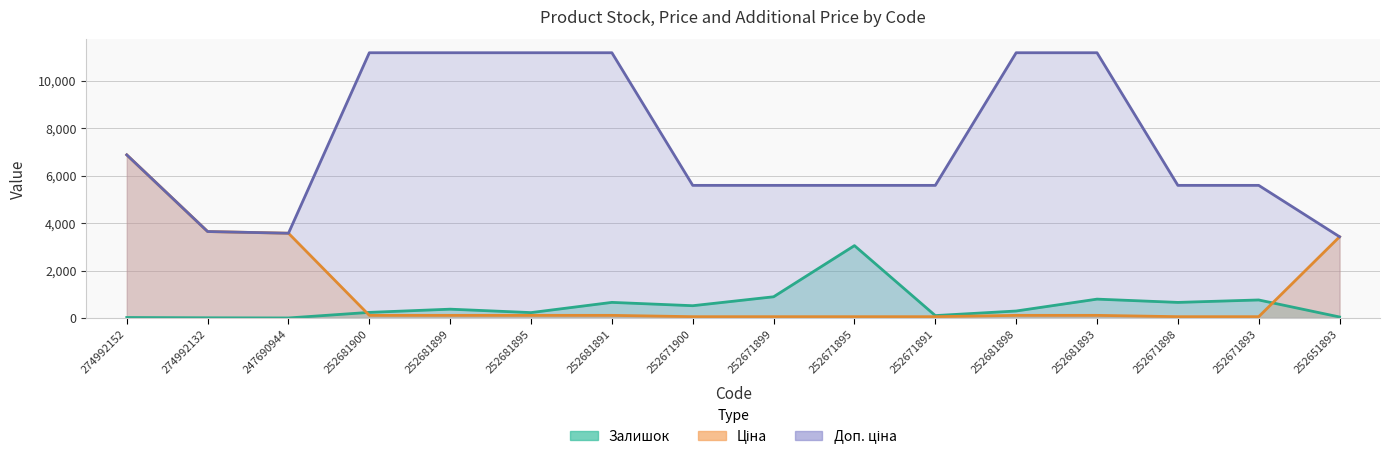

How many times do Ціна and Залишок cross each other?

2